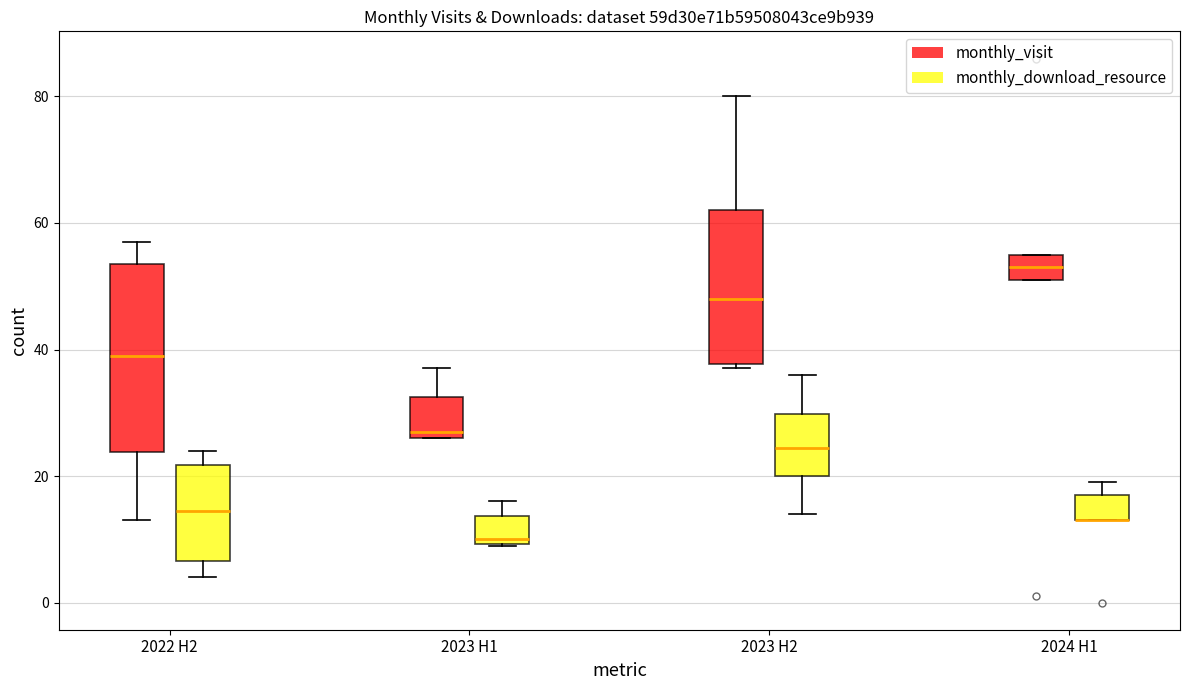

Reading left to right, transcribe this box plot: for each box, give where its median line is, the range the box spans, and where its two whiskers end, as read against the y-axis. The values are not printed on the chart, so give them approximately, as read against the axis.

2022 H2 (monthly_visit): median 40, box 24 to 54, whiskers 14 to 58
2022 H2 (monthly_download_resource): median 14, box 6 to 22, whiskers 4 to 24
2023 H1 (monthly_visit): median 28, box 26 to 32, whiskers 26 to 38
2023 H1 (monthly_download_resource): median 10 (just above the box's lower edge), box 10 to 14, whiskers 10 to 16
2023 H2 (monthly_visit): median 48, box 38 to 62, whiskers 38 (just below the box's lower edge) to 80
2023 H2 (monthly_download_resource): median 24, box 20 to 30, whiskers 14 to 36
2024 H1 (monthly_visit): median 54, box 52 to 56, whiskers 52 to 56
2024 H1 (monthly_download_resource): median 14 (drawn on the box's lower edge), box 14 to 18, whiskers 14 to 20